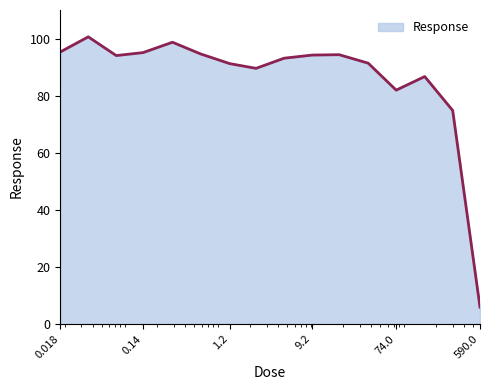

What is the difference between the maximum and minimum values?

94.7